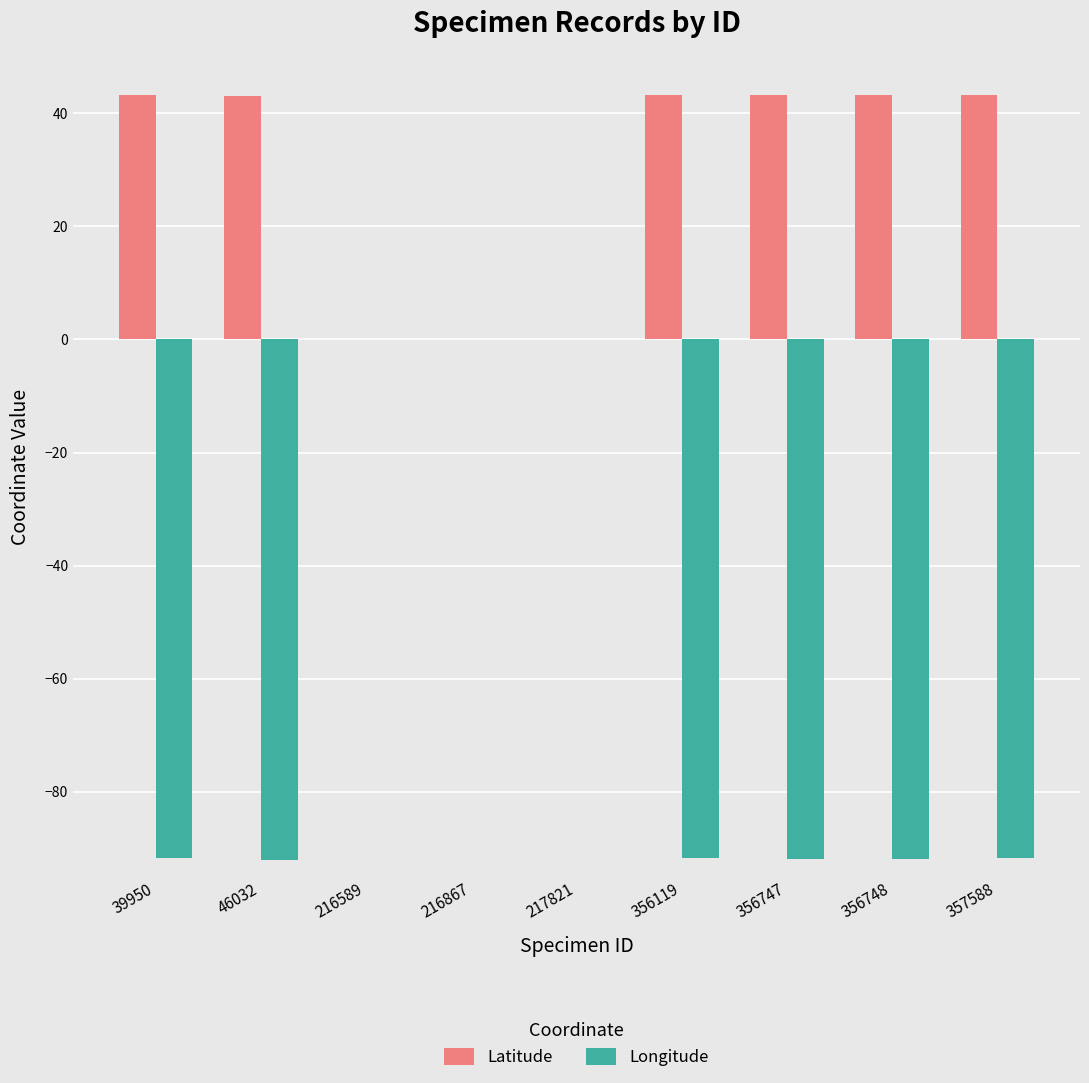

What are all the series names shown in the legend?

Latitude, Longitude